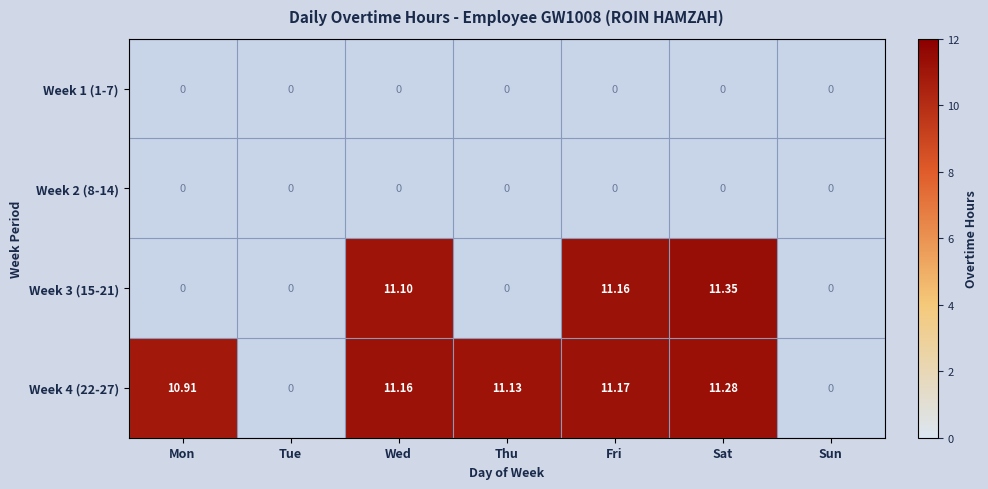

How many positive values does the Week 3 (15-21) series have?

3